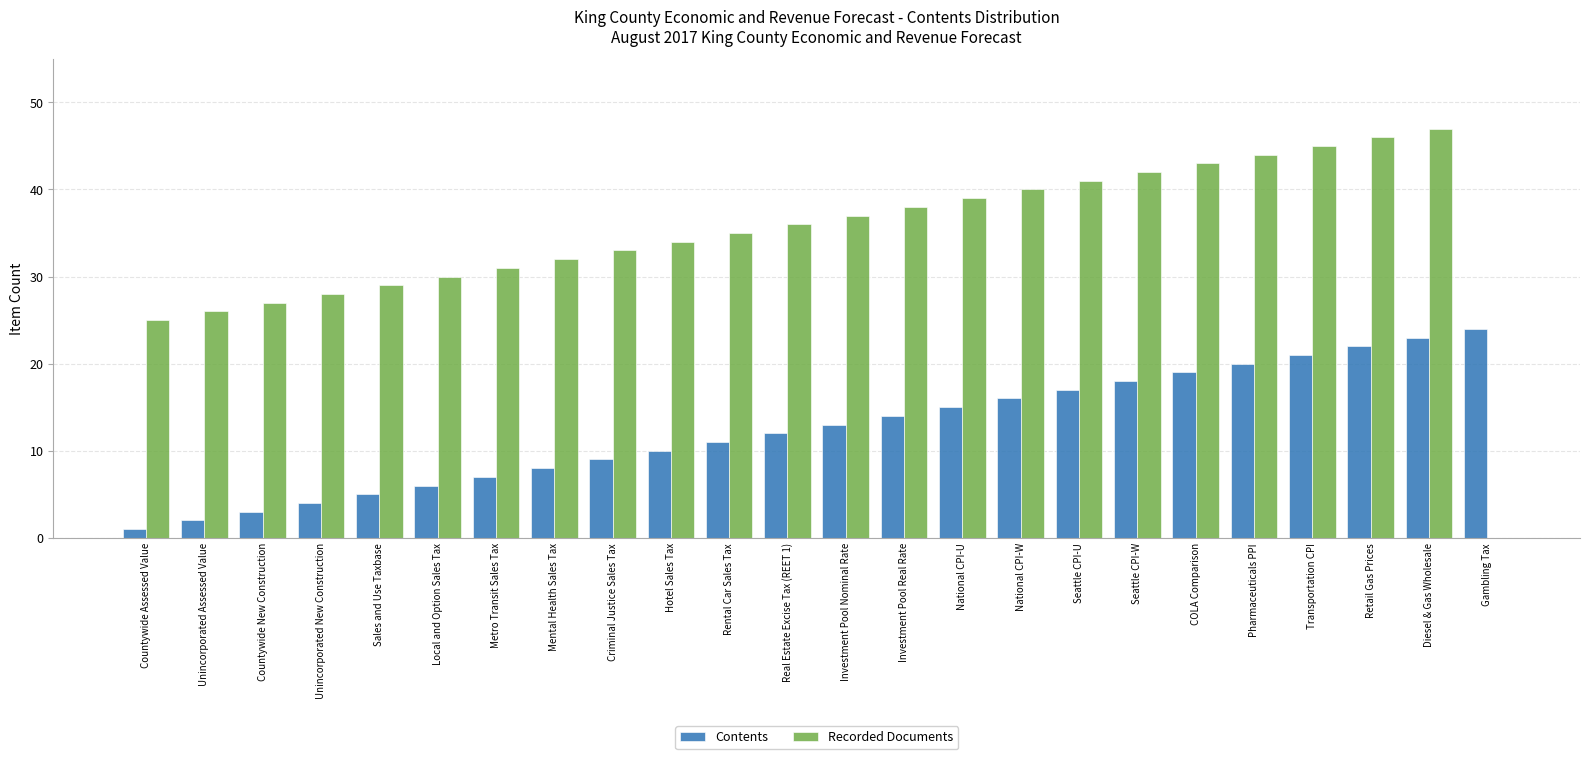

Is it true that Contents equals 30 at COLA Comparison?

False